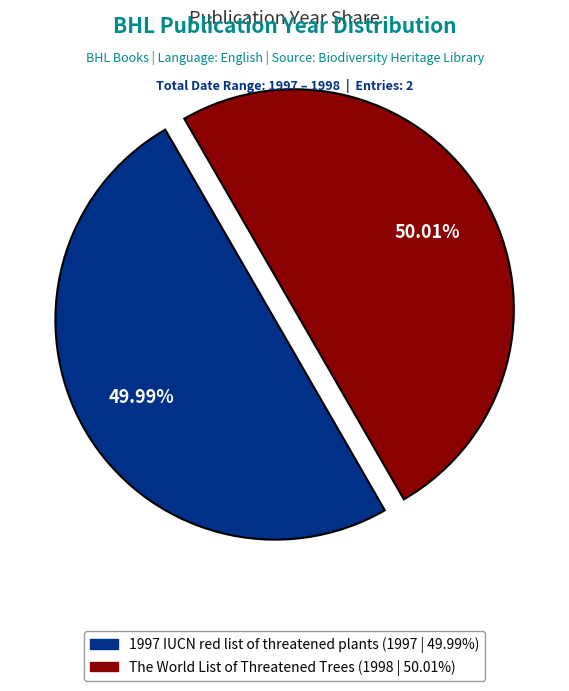

Is there a majority slice in this chart?

Yes